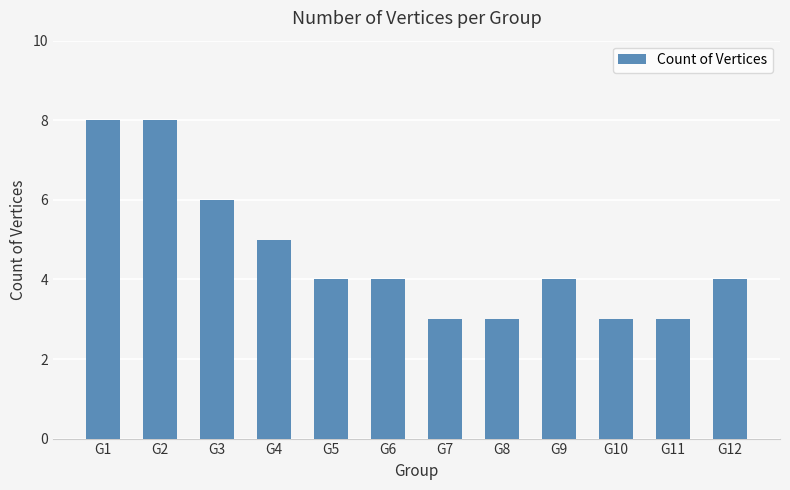

The value at G10 is 5. True or false?

False